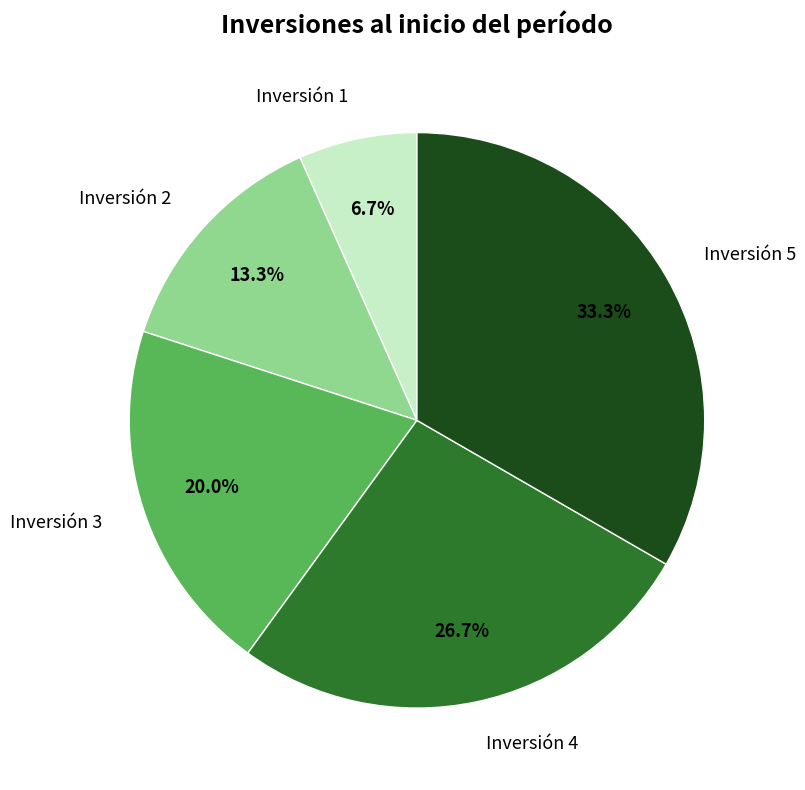

True or false: Inversión 1 accounts for 7% of the total.

True